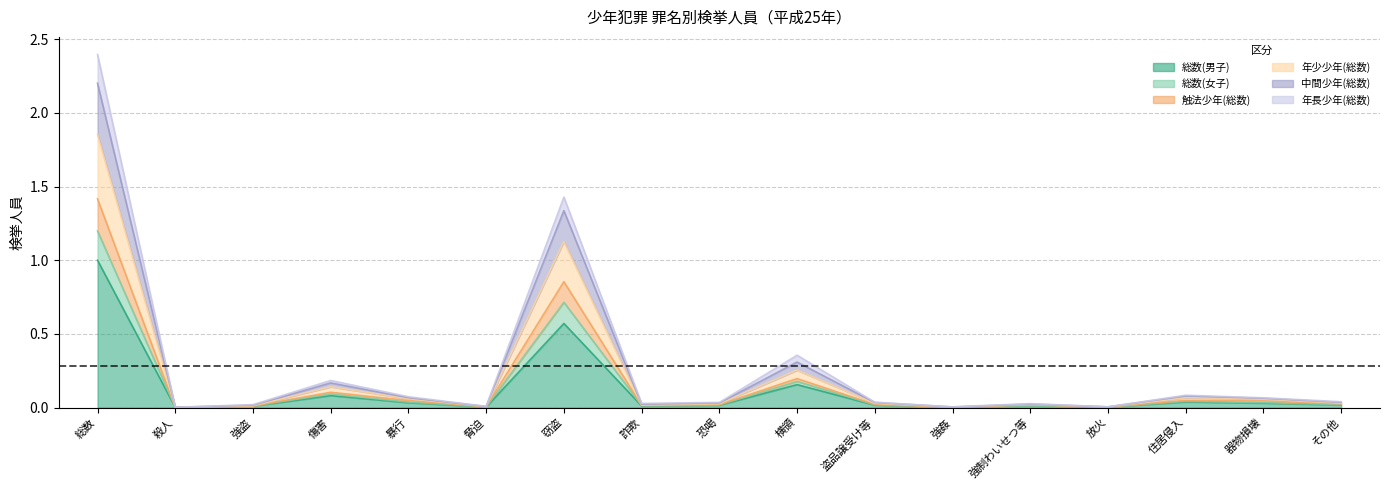

At how many categories does at least one series exceed 0?

17